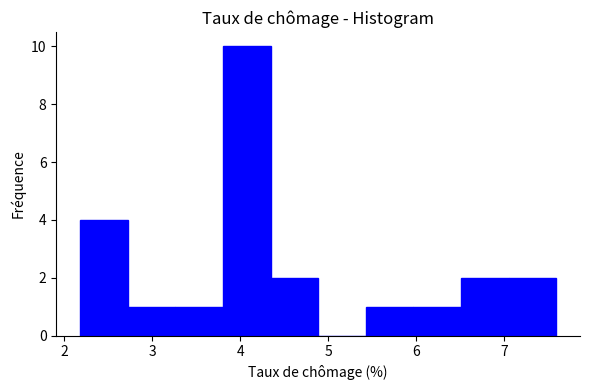

Reading left to right, transcribe this chart: for each bar, give the range it covers on the x-axis and its height. Neither the bar edges nor the heights are printed on the chart, so give them approximately, as read against the axes.

2.2 to 2.7: 4
2.7 to 3.3: 1
3.3 to 3.8: 1
3.8 to 4.3: 10
4.3 to 4.9: 2
4.9 to 5.4: 0
5.4 to 6.0: 1
6.0 to 6.5: 1
6.5 to 7.0: 2
7.0 to 7.6: 2